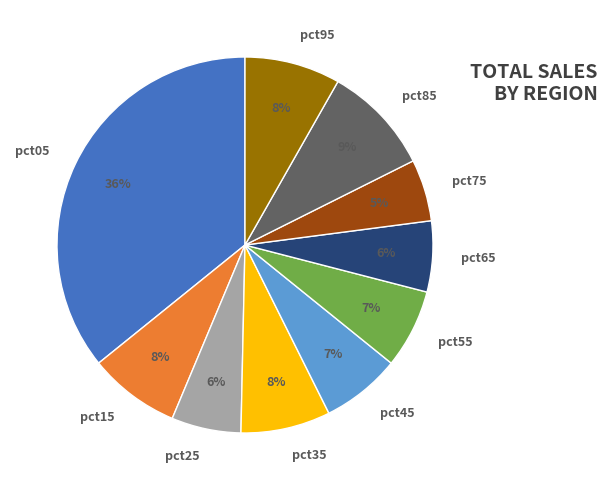

How many slices are in this pie chart?

10